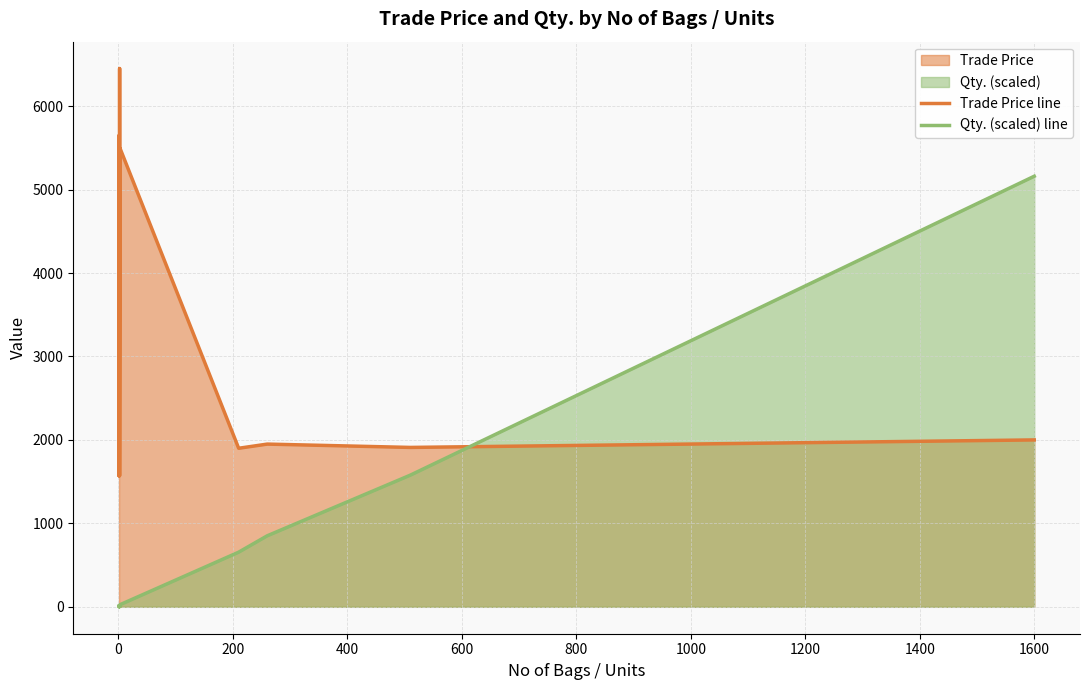

In Qty. (scaled) line, how many points are higher than both neighbors (excluding endpoints)?

1